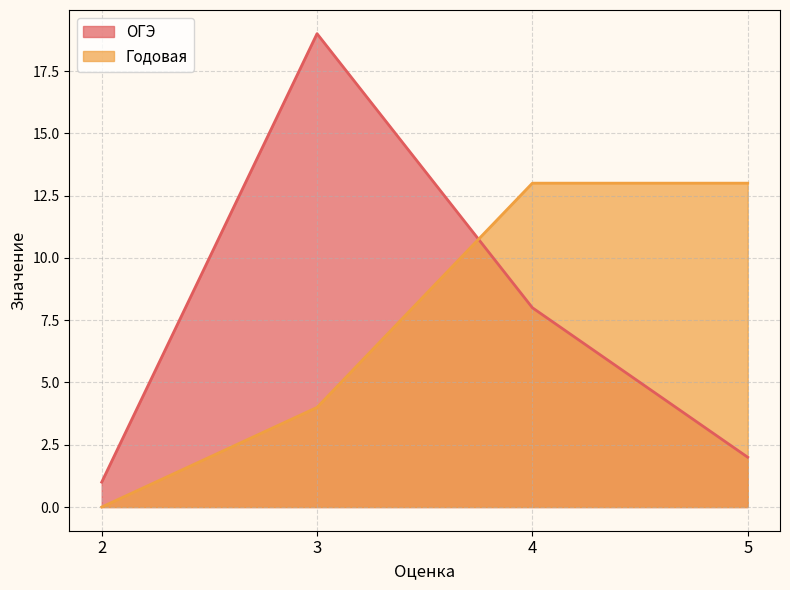

The Годовая series shows 4 at 3. True or false?

True